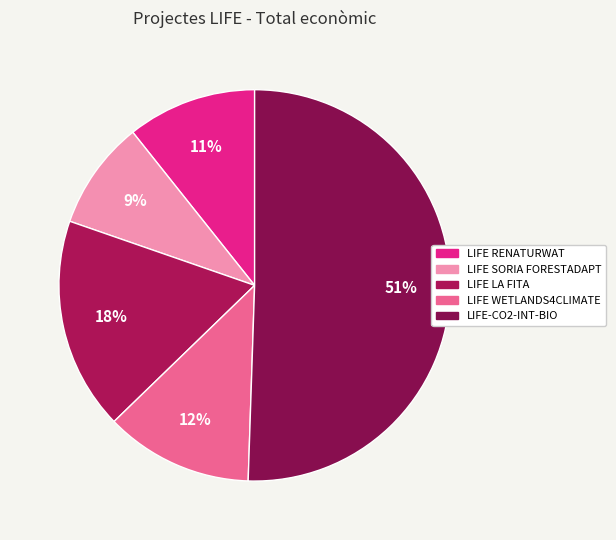

To the nearest percent, what is the difference between the largest and smallest slice percentages?

42%